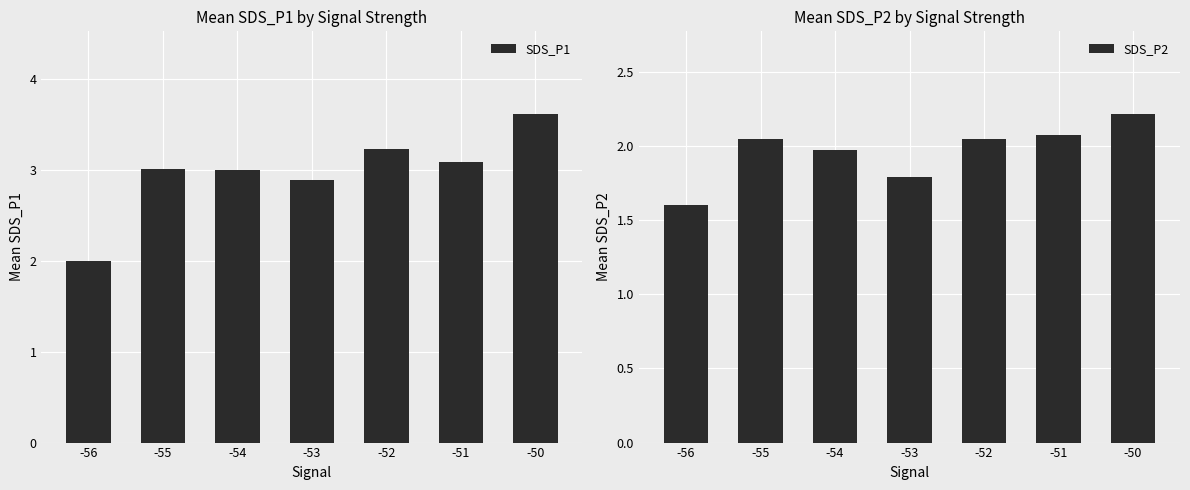

List the series in order of their overall mean, lowest first.

SDS_P2, SDS_P1